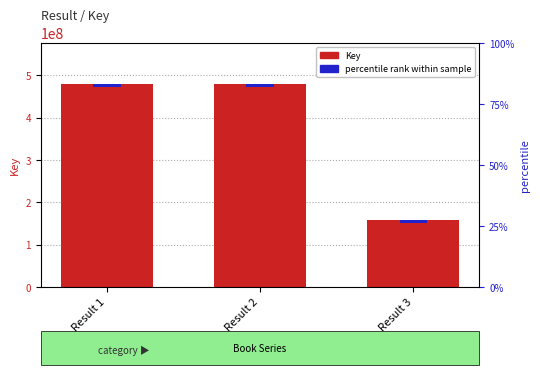

What is the sum of all percentile rank within sample values?

21615262.1